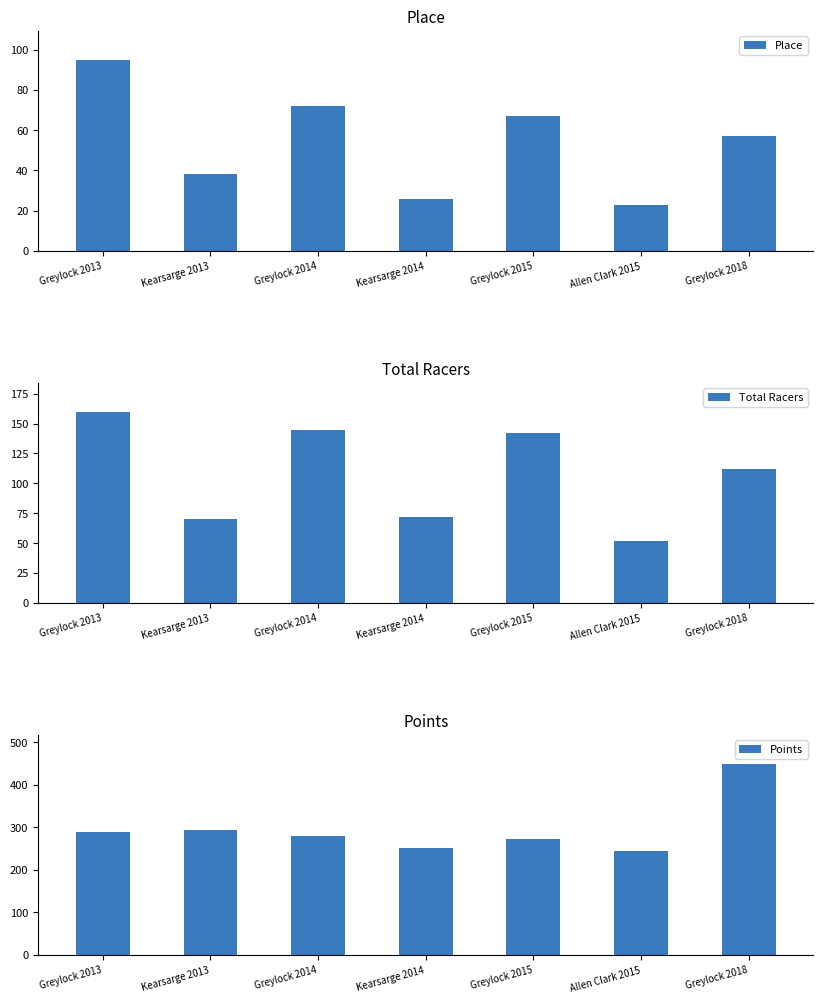

At which label does Total Racers first exceed 112?

Greylock 2013